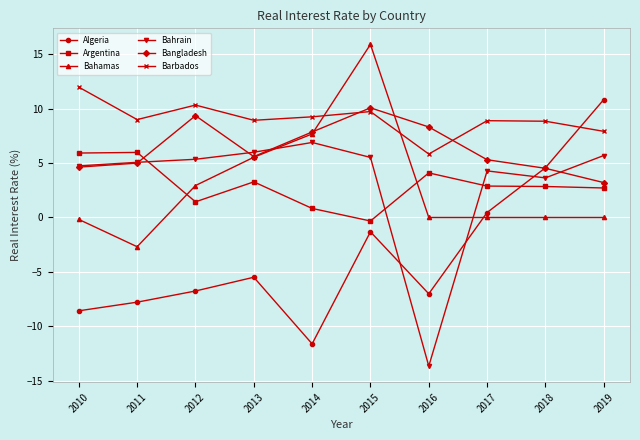

Which series has the largest total across all categories?

Barbados